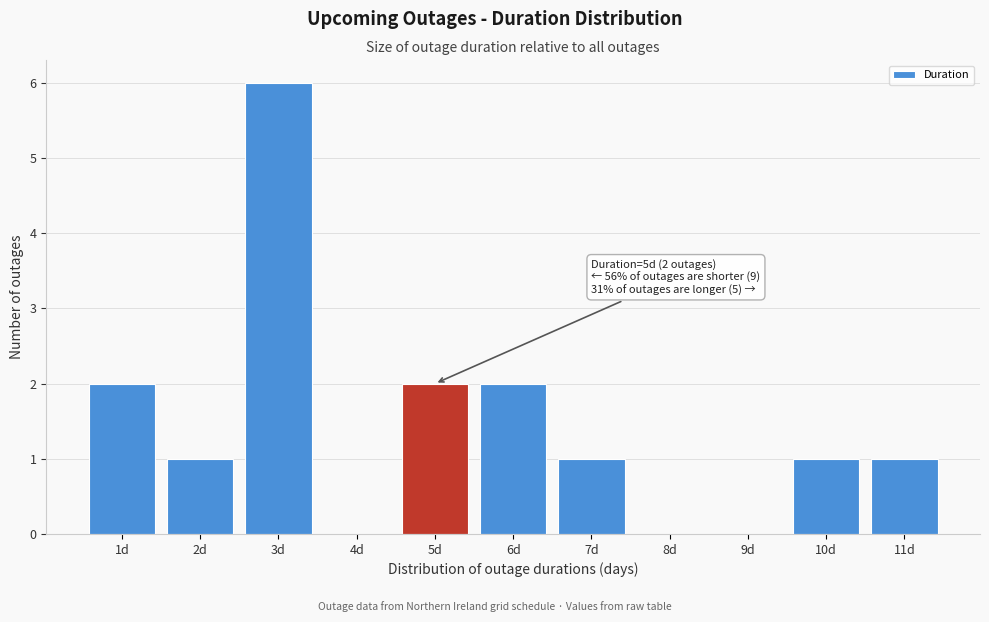

Which range on the x-axis has the tallest bar?

2.5 to 3.5